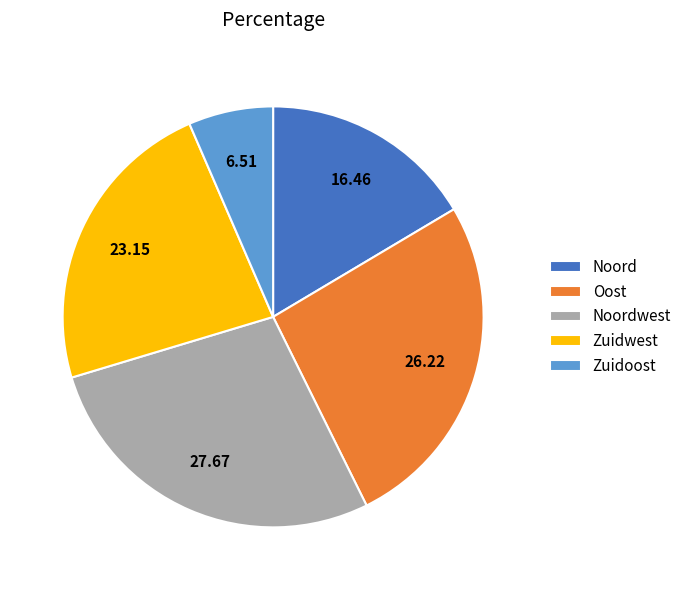

What is the smallest slice in the pie chart?

Zuidoost